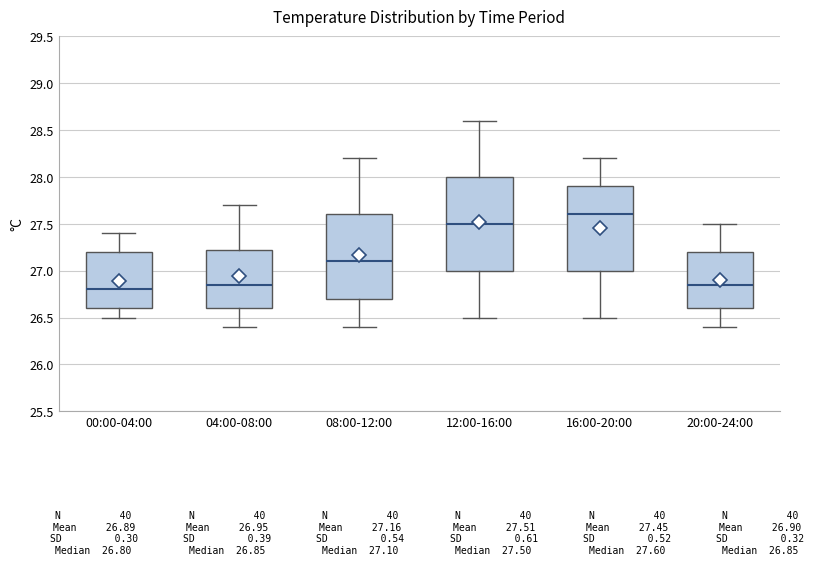

Reading left to right, read every box against the y-axis: the position of its median line, the range the box covers, and the ends of its whiskers. The values are not printed on the chart, so give them approximately, as read against the axis.

00:00-04:00: median 26.80, box 26.60 to 27.20, whiskers 26.50 to 27.40
04:00-08:00: median 26.85, box 26.60 to 27.25, whiskers 26.40 to 27.70
08:00-12:00: median 27.10, box 26.70 to 27.60, whiskers 26.40 to 28.20
12:00-16:00: median 27.50, box 27.00 to 28.00, whiskers 26.50 to 28.60
16:00-20:00: median 27.60, box 27.00 to 27.90, whiskers 26.50 to 28.20
20:00-24:00: median 26.85, box 26.60 to 27.20, whiskers 26.40 to 27.50